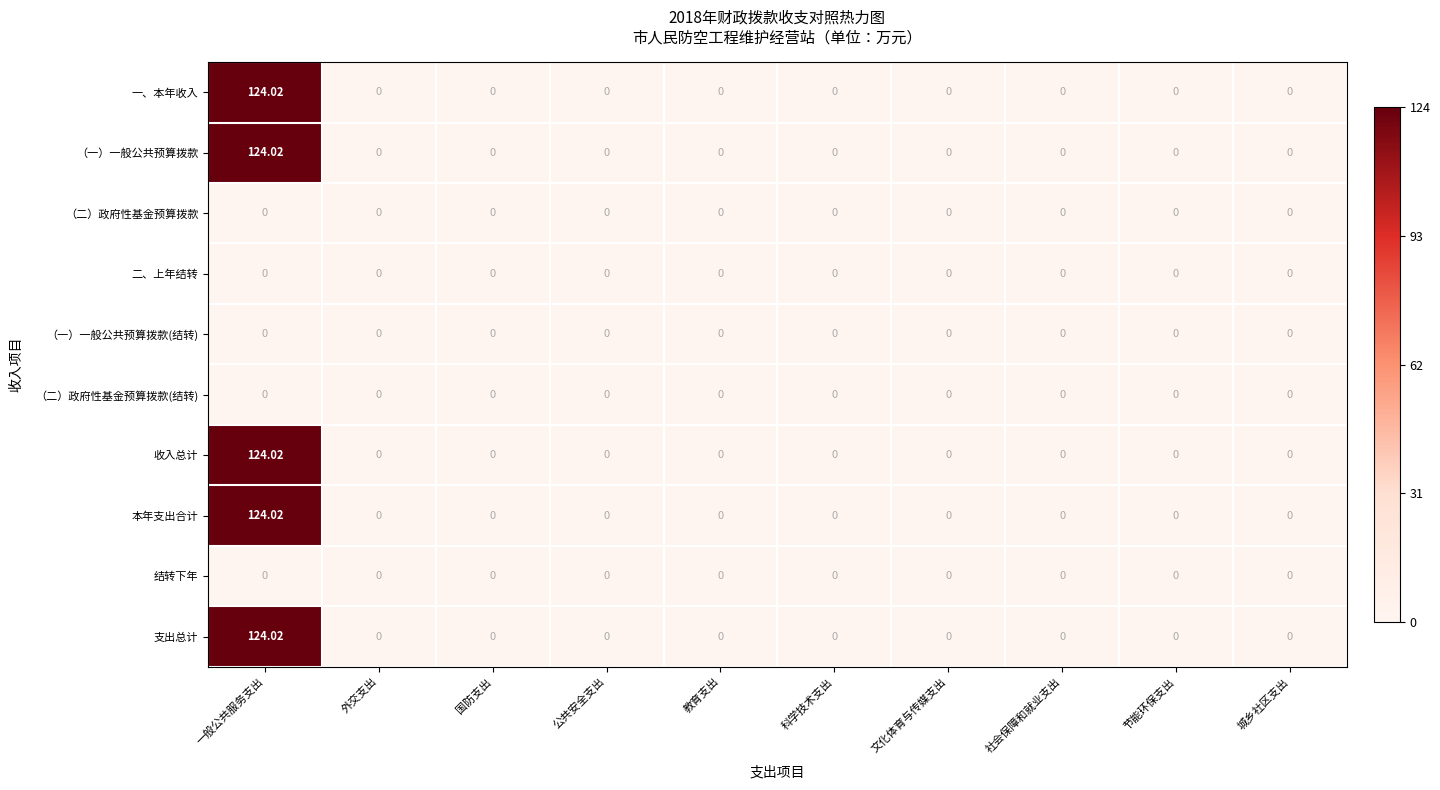

Which category has the highest value across all series?

一般公共服务支出